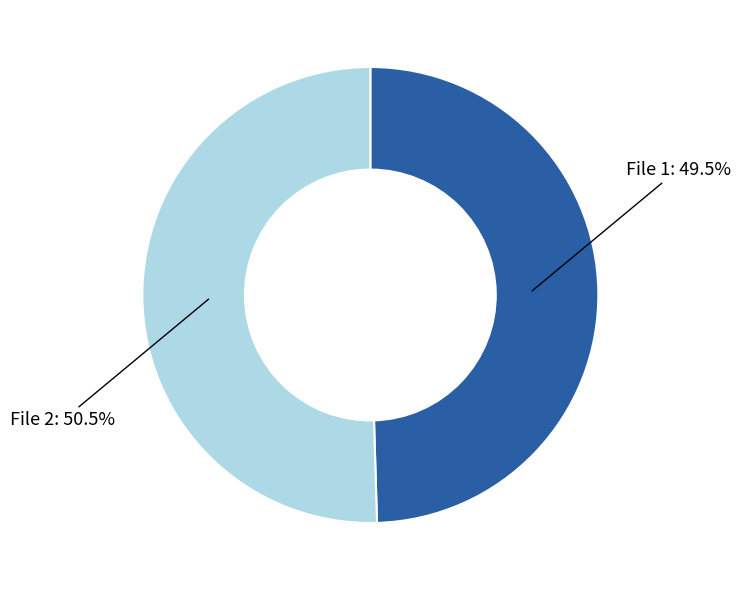

How much of the chart is everything except File 1: 49.5%?

50.5%